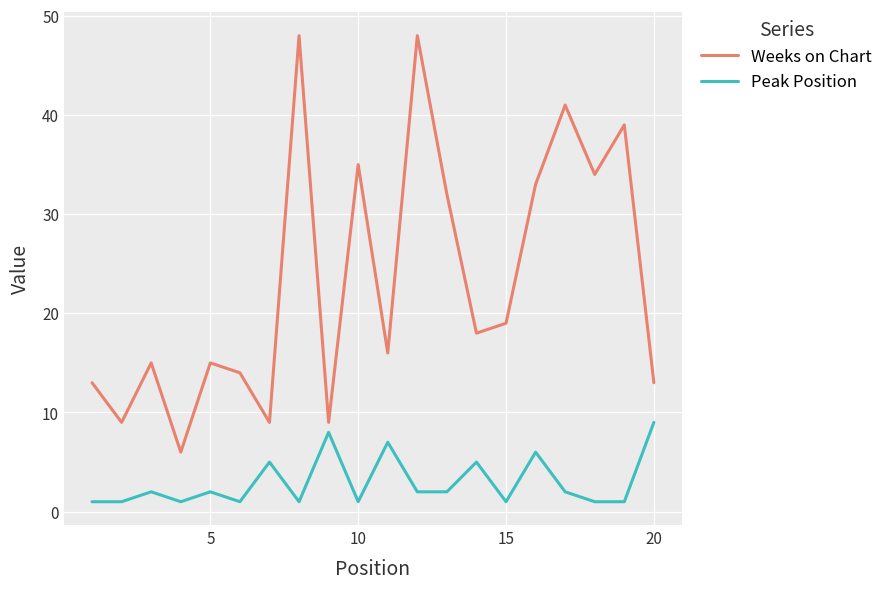

What is the difference between the second highest and second lowest values in the Peak Position series?

7